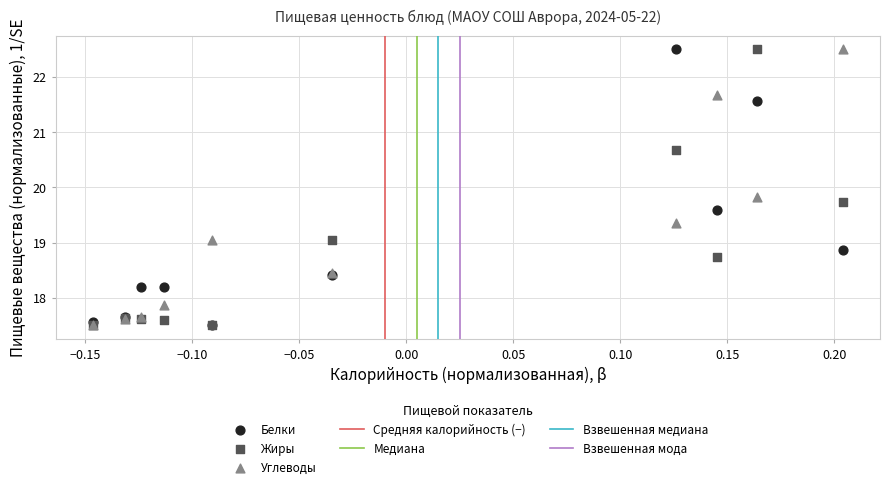

In the Углеводы series, what Y value is closest to 20?

19.8